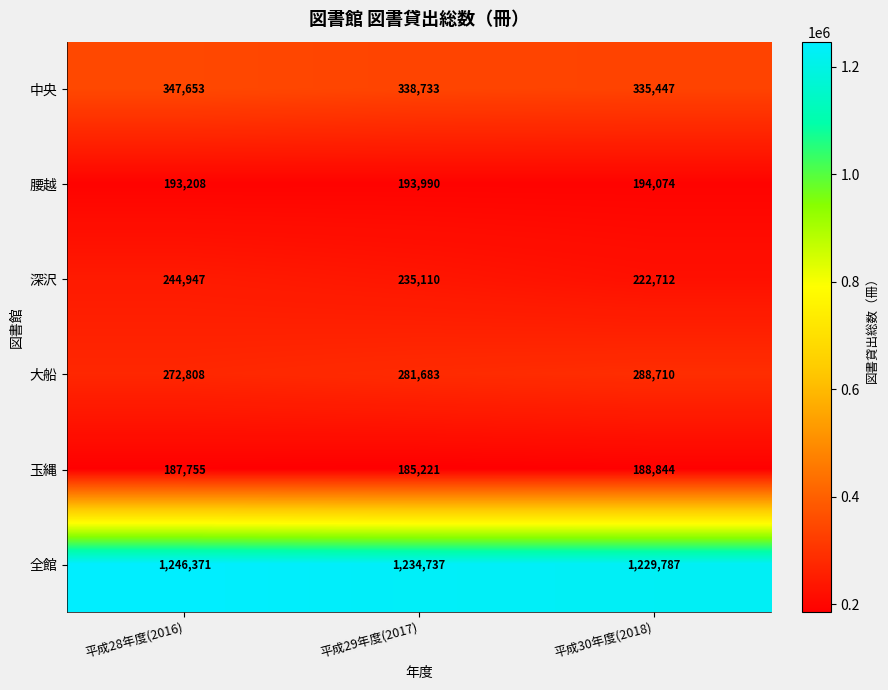

What is the sum of the 深沢 values at 平成29年度(2017) and 平成28年度(2016)?

480057